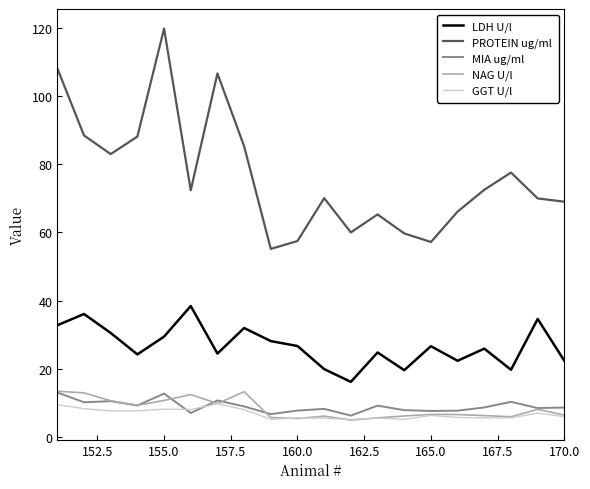

Which series has the widest spread of values?

PROTEIN ug/ml